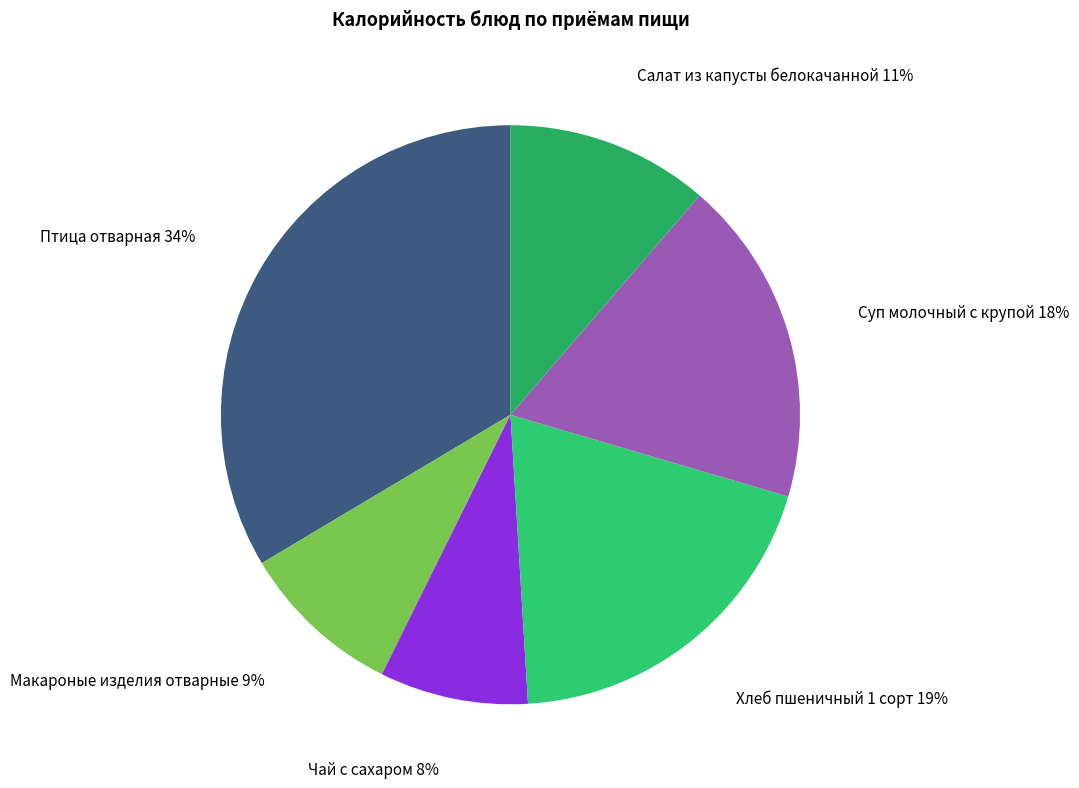

Count the number of slices in the pie.

6